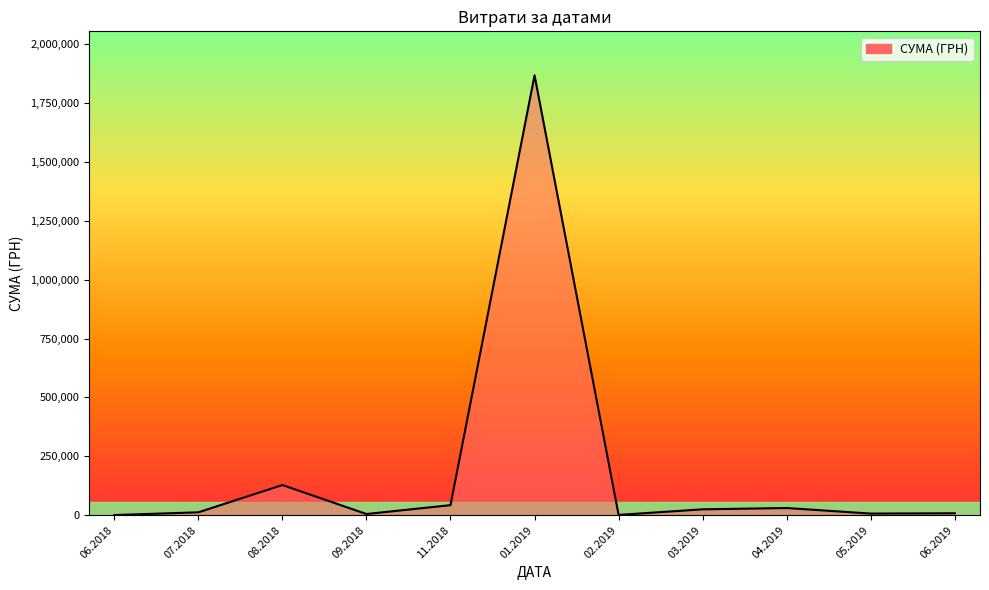

Between 08.2018 and 01.2019, which is larger?

01.2019